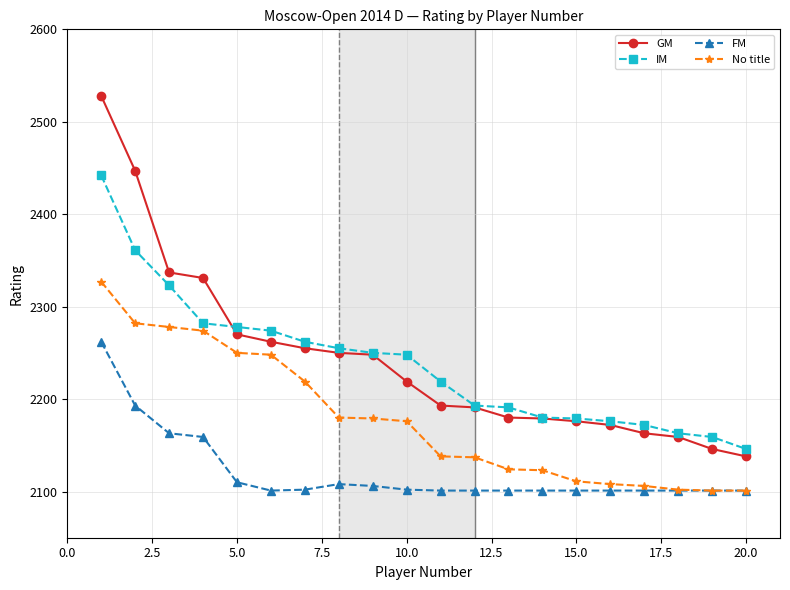

What are all the series names shown in the legend?

GM, IM, FM, No title